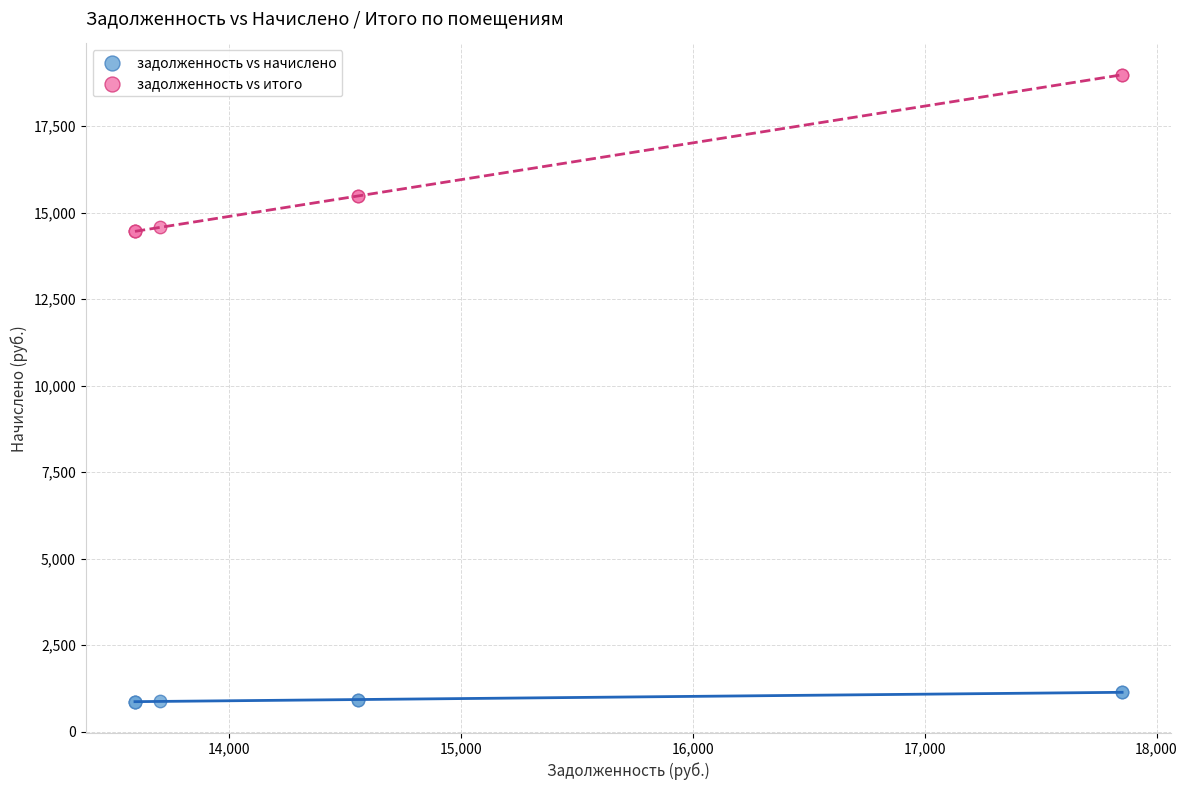

What is the X range (max minus min) for the scatter plot?

4255.4